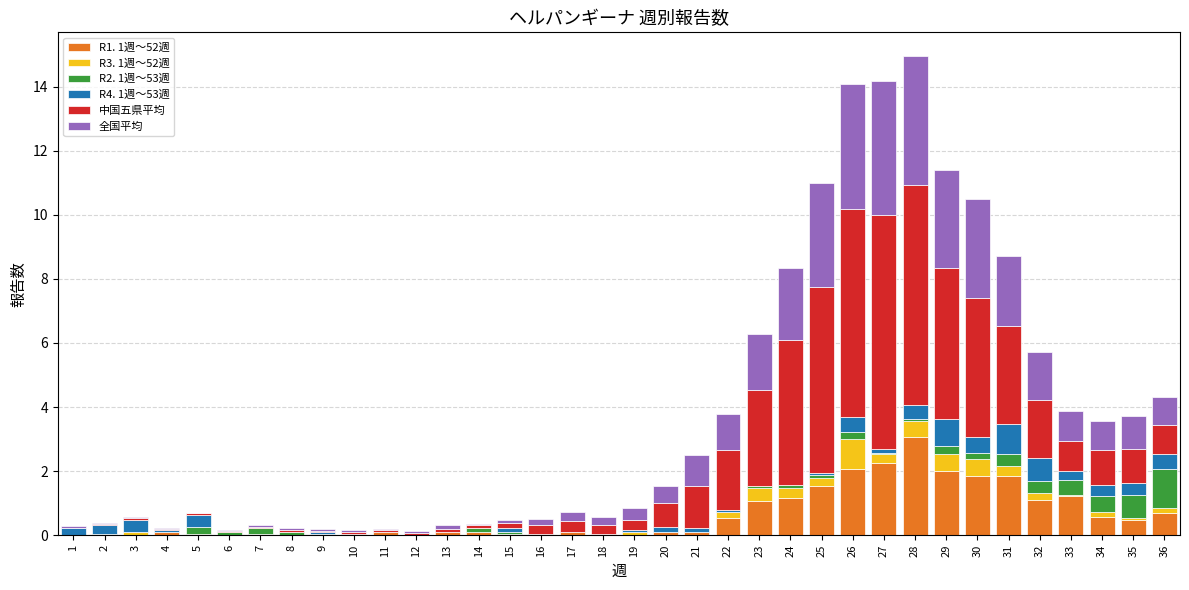

What are all the series names shown in the legend?

R1. 1週～52週, R3. 1週～52週, R2. 1週～53週, R4. 1週～53週, 中国五県平均, 全国平均